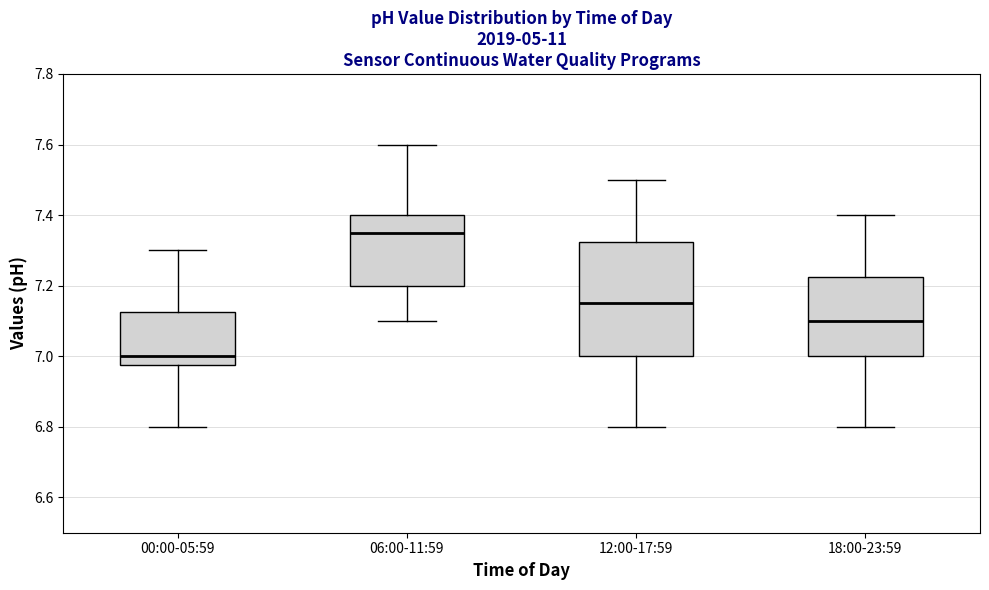

Reading left to right, transcribe this box plot: for each box, give where its median line is, the range the box spans, and where its two whiskers end, as read against the y-axis. The values are not printed on the chart, so give them approximately, as read against the axis.

00:00-05:59: median 7.00, box 6.98 to 7.12, whiskers 6.80 to 7.30
06:00-11:59: median 7.36, box 7.20 to 7.40, whiskers 7.10 to 7.60
12:00-17:59: median 7.16, box 7.00 to 7.32, whiskers 6.80 to 7.50
18:00-23:59: median 7.10, box 7.00 to 7.22, whiskers 6.80 to 7.40